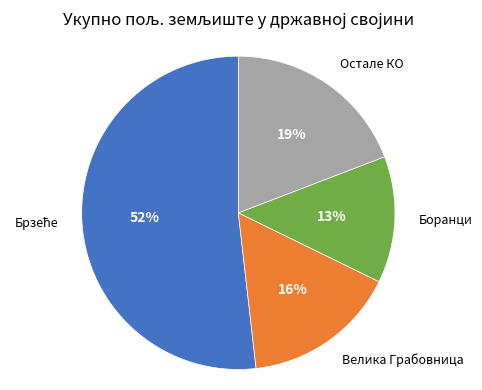

To the nearest percent, what is the difference between the largest and smallest slice percentages?

39%